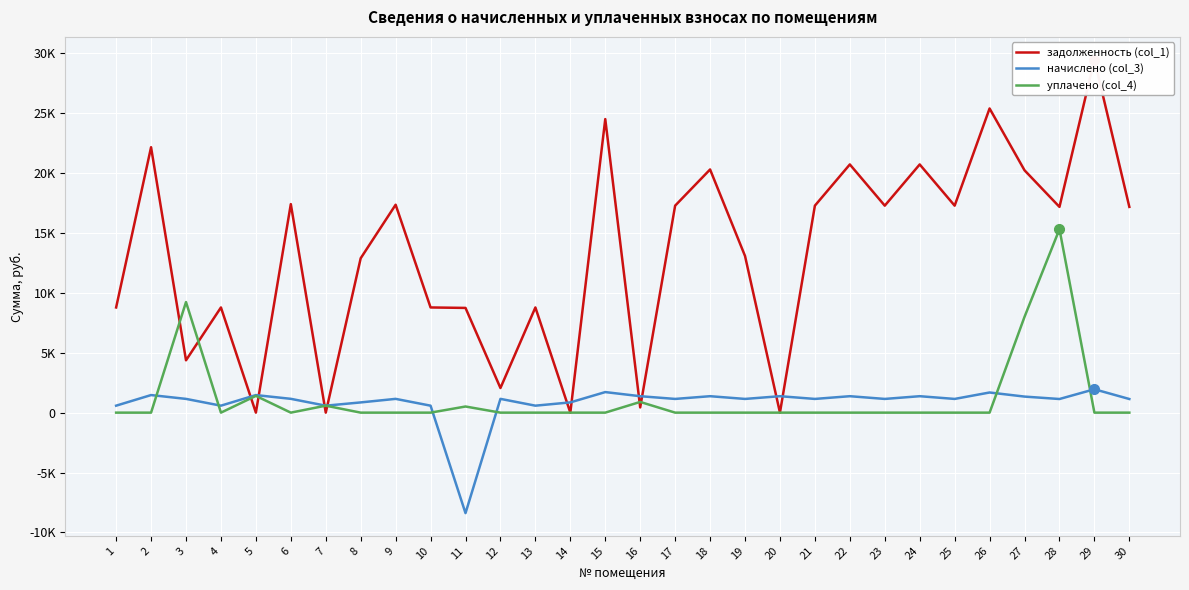

Which series changed the most between 17 and 22?

задолженность (col_1)